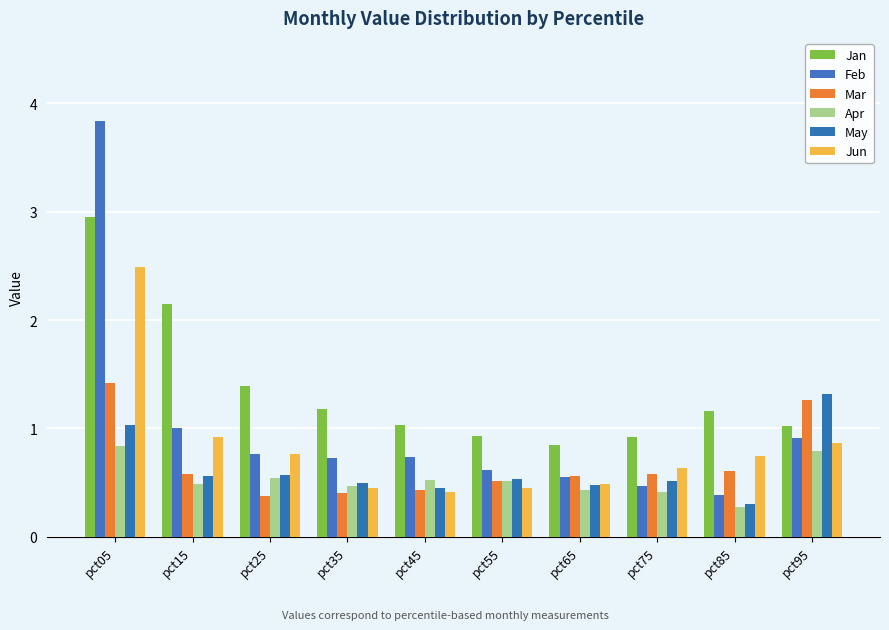

What is the difference between the maximum and minimum values in the Mar series?

1.0